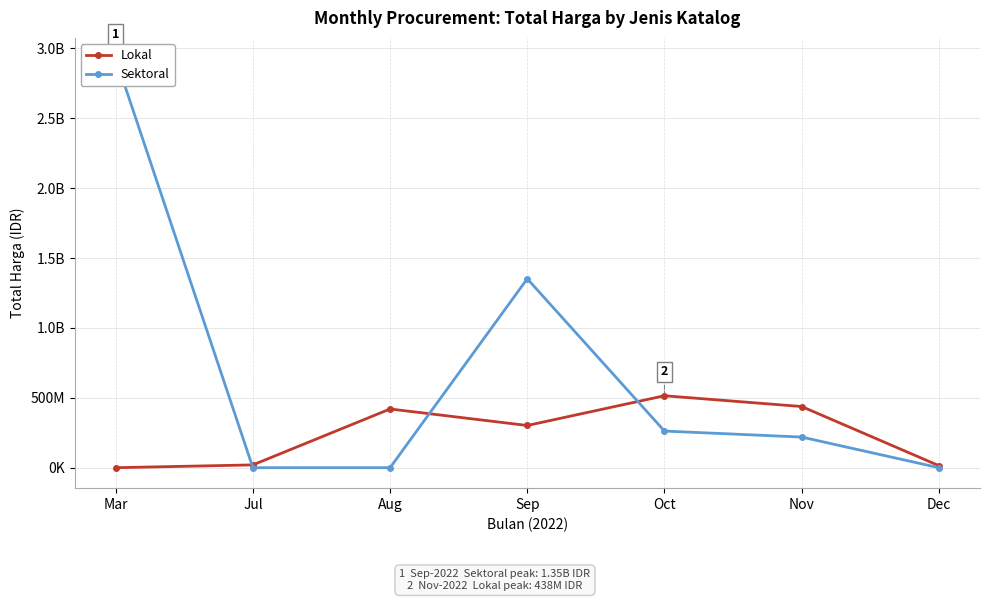

How many intersections are there between Sektoral and Lokal?

3